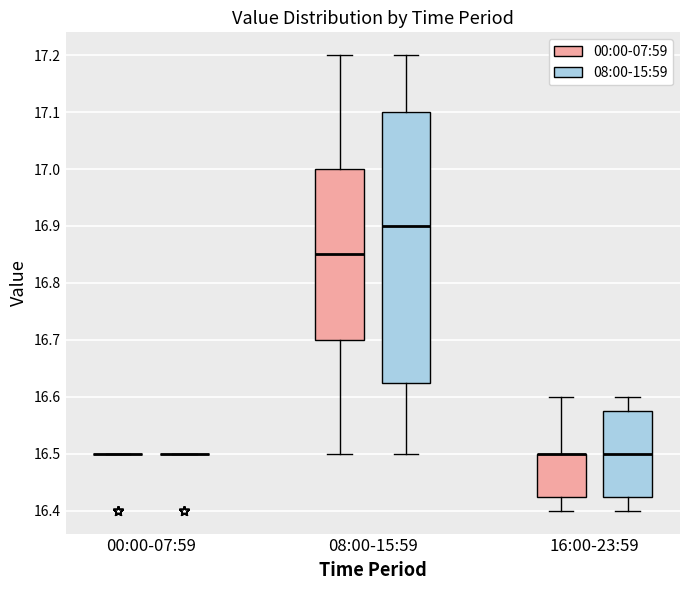

Reading left to right, transcribe this box plot: for each box, give where its median line is, the range the box spans, and where its two whiskers end, as read against the y-axis. The values are not printed on the chart, so give them approximately, as read against the axis.

00:00-07:59 (00:00-07:59): box collapsed to a line at 16.50, whiskers 16.50 to 16.50
00:00-07:59 (08:00-15:59): box collapsed to a line at 16.50, whiskers 16.50 to 16.50
08:00-15:59 (00:00-07:59): median 16.85, box 16.70 to 17.00, whiskers 16.50 to 17.20
08:00-15:59 (08:00-15:59): median 16.90, box 16.63 to 17.10, whiskers 16.50 to 17.20
16:00-23:59 (00:00-07:59): median 16.50 (drawn on the box's upper edge), box 16.43 to 16.50, whiskers 16.40 to 16.60
16:00-23:59 (08:00-15:59): median 16.50, box 16.43 to 16.58, whiskers 16.40 to 16.60